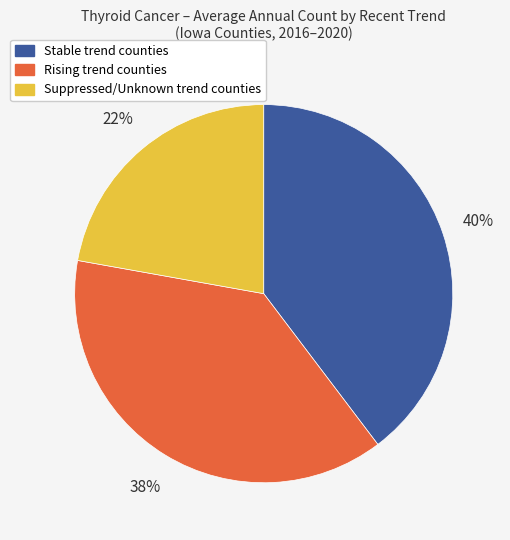

Approximately how many times larger is the value at Suppressed/Unknown trend counties compared to Stable trend counties?

0.6